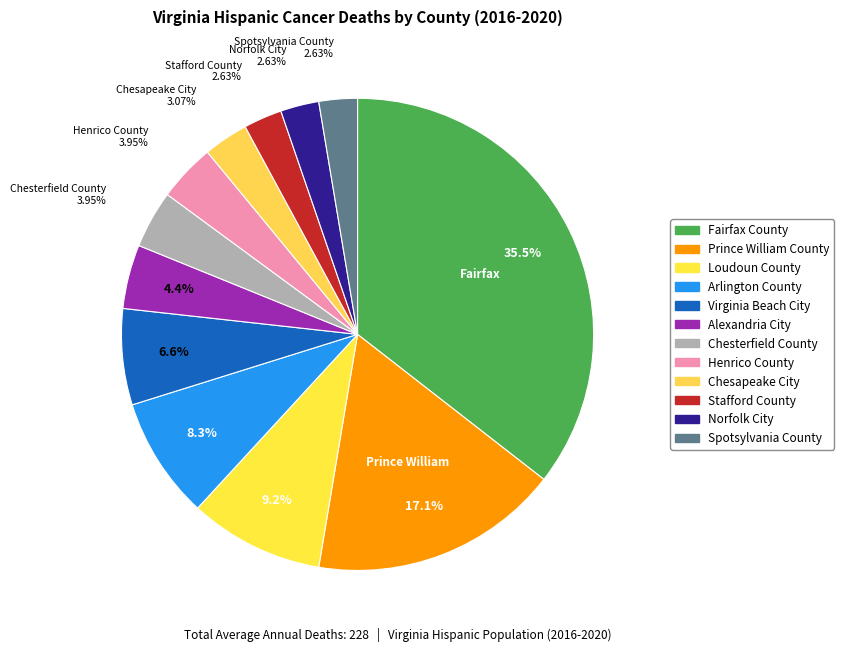

Does Spotsylvania County represent more than half of the total?

No